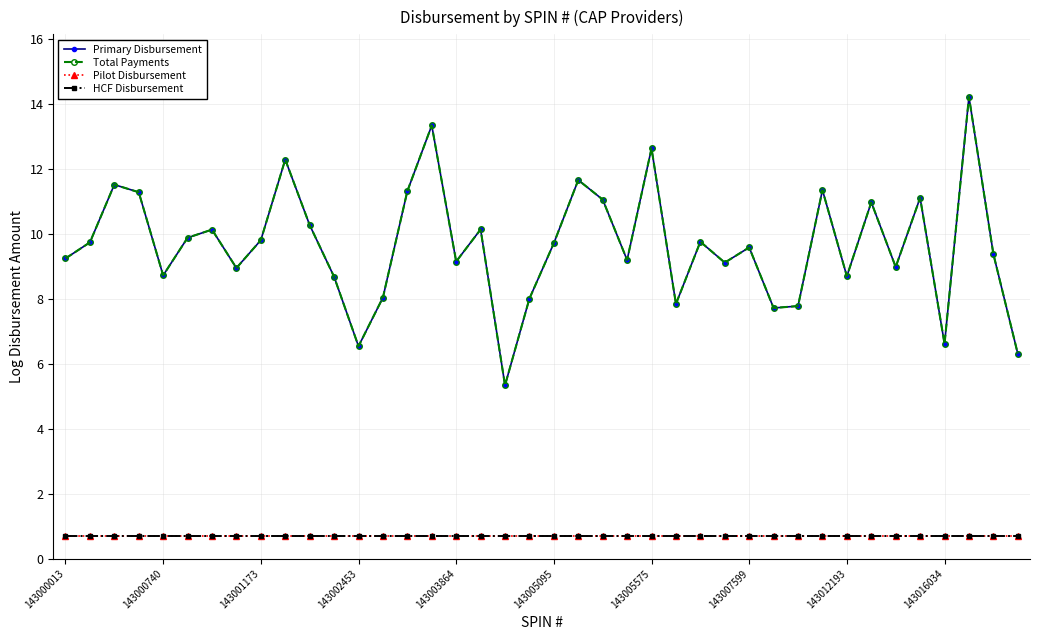

Reading left to right, transcribe all the data shown in this chart.

Primary Disbursement: 9.2	9.7	11.5	11.3	8.7	9.9	10.1	9.0	9.8	12.3	10.3	8.7	6.5	8.0	11.3	13.3	9.1	10.1	5.3	8.0	9.7	11.7	11.1	9.2	12.6	7.8	9.8	9.1	9.6	7.7	7.8	11.4	8.7	11.0	9.0	11.1	6.6	14.2	9.4	6.3
Total Payments: 9.2	9.7	11.5	11.3	8.7	9.9	10.1	9.0	9.8	12.3	10.3	8.7	6.5	8.0	11.3	13.3	9.1	10.1	5.3	8.0	9.7	11.7	11.1	9.2	12.6	7.8	9.8	9.1	9.6	7.7	7.8	11.4	8.7	11.0	9.0	11.1	6.6	14.2	9.4	6.3
Pilot Disbursement: 0.7	0.7	0.7	0.7	0.7	0.7	0.7	0.7	0.7	0.7	0.7	0.7	0.7	0.7	0.7	0.7	0.7	0.7	0.7	0.7	0.7	0.7	0.7	0.7	0.7	0.7	0.7	0.7	0.7	0.7	0.7	0.7	0.7	0.7	0.7	0.7	0.7	0.7	0.7	0.7
HCF Disbursement: 0.7	0.7	0.7	0.7	0.7	0.7	0.7	0.7	0.7	0.7	0.7	0.7	0.7	0.7	0.7	0.7	0.7	0.7	0.7	0.7	0.7	0.7	0.7	0.7	0.7	0.7	0.7	0.7	0.7	0.7	0.7	0.7	0.7	0.7	0.7	0.7	0.7	0.7	0.7	0.7